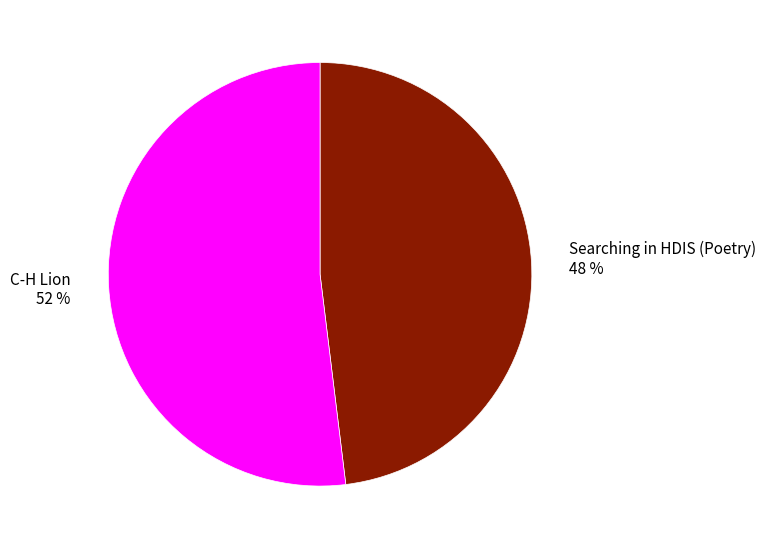

What is the ratio of the value at Searching in HDIS (Poetry) 48 % to the value at C-H Lion 52 %?

0.9